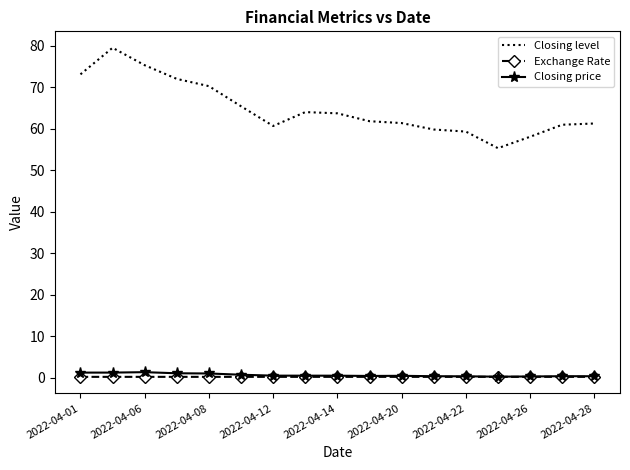

How many series are shown in this chart?

3